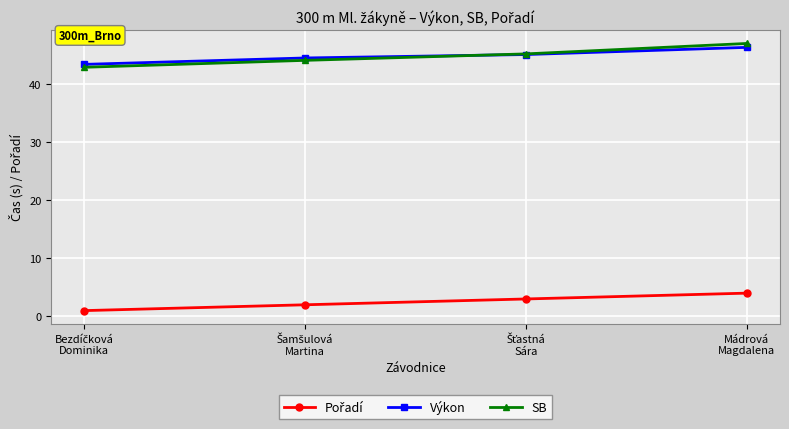

How many data points in SB are above 45?

2